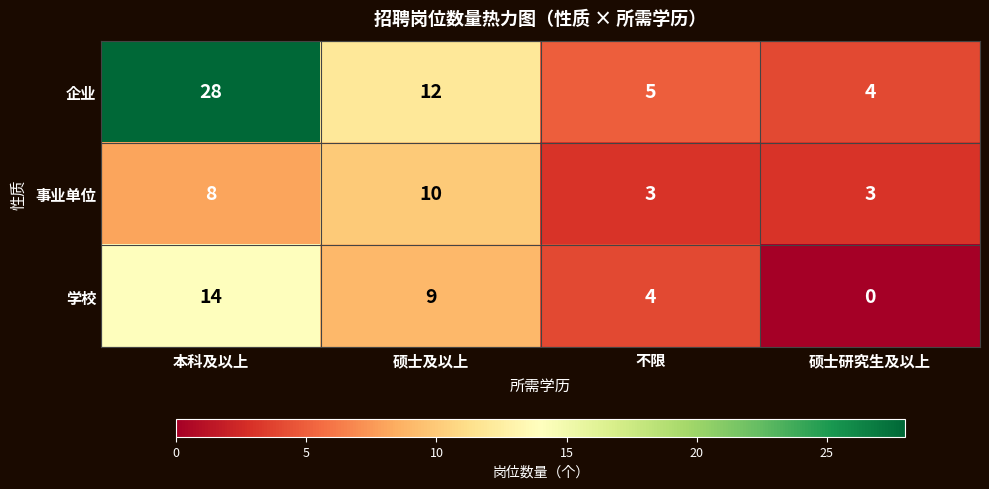

At which label does 企业 first exceed 12?

本科及以上